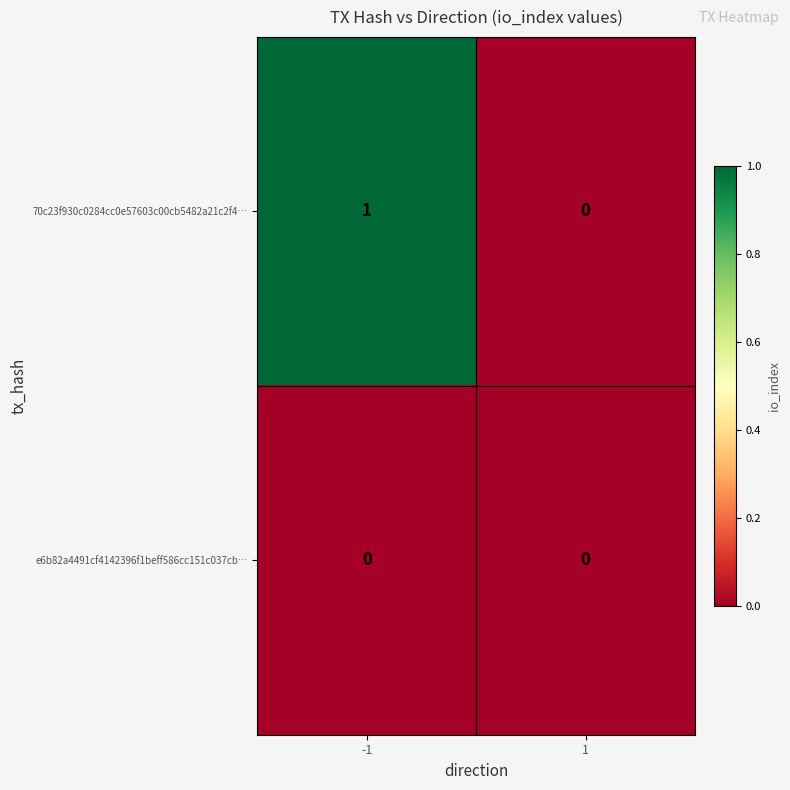

True or false: 70c23f930c0284cc0e57603c00cb5482a21c2f4… has a value of 1 at -1.

True